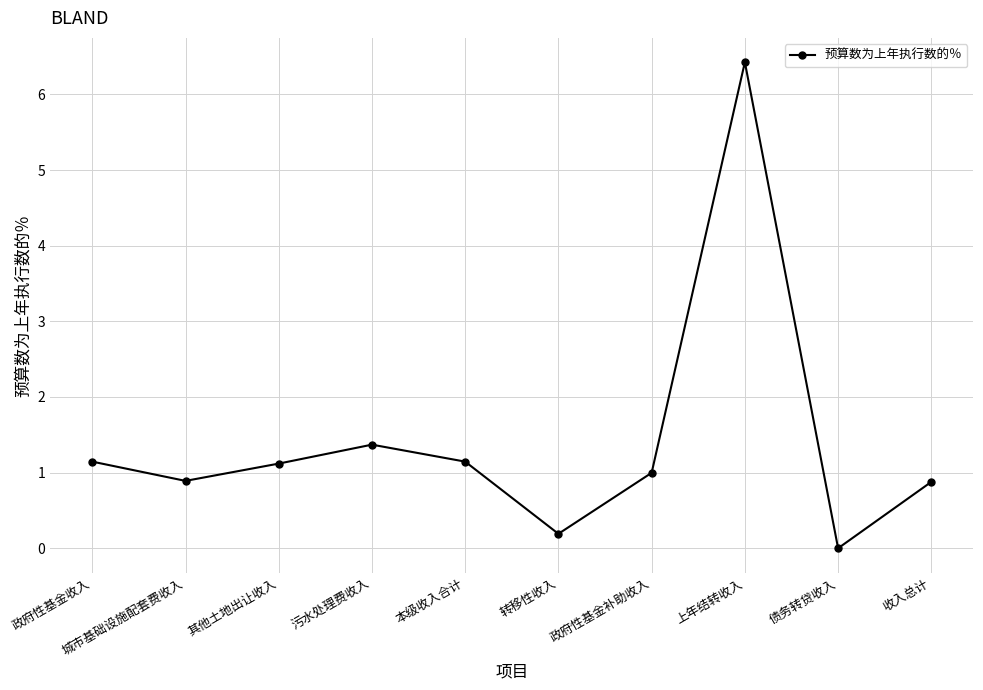

What is the difference between the maximum and minimum values?

6.4